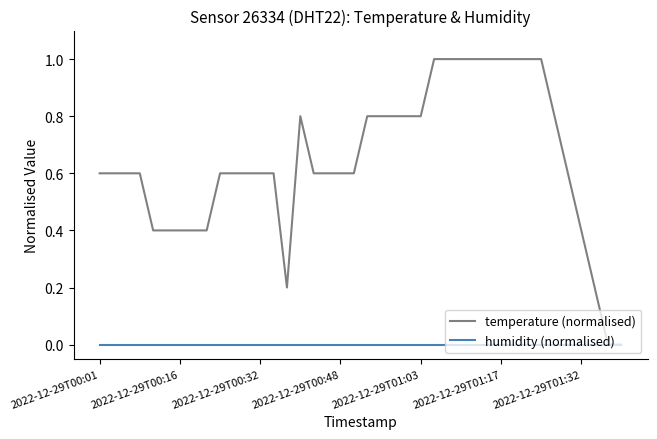

Rank the series by their average value, from lowest to highest.

humidity (normalised), temperature (normalised)